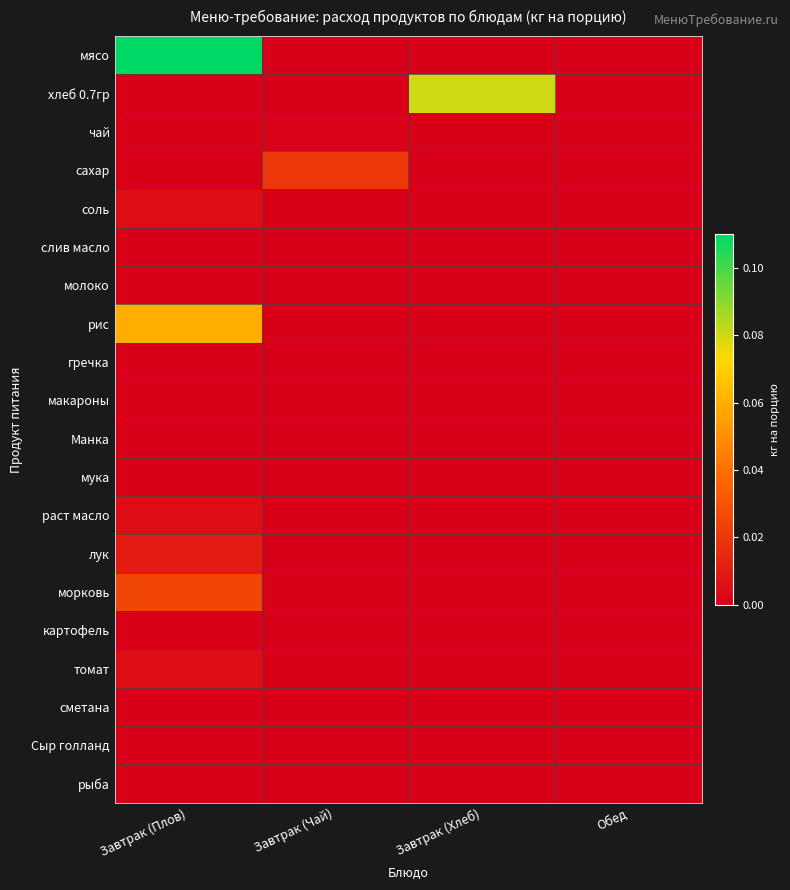

How many categories are shown in the chart?

4